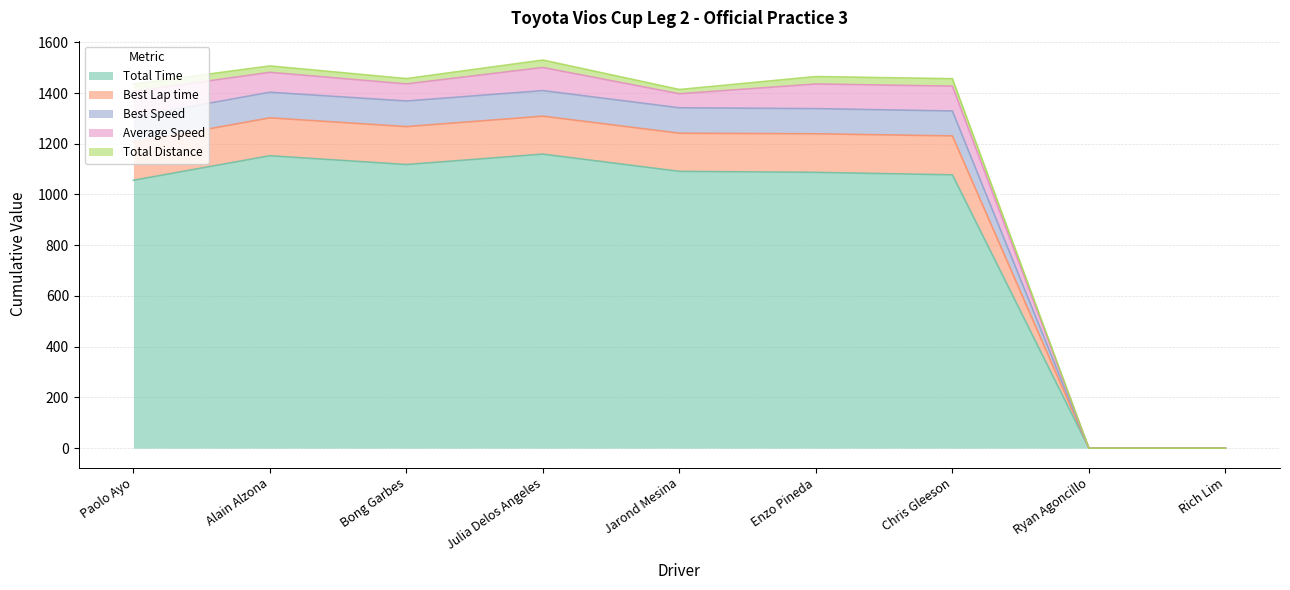

What is the average value of the Best Speed series?

1055.2